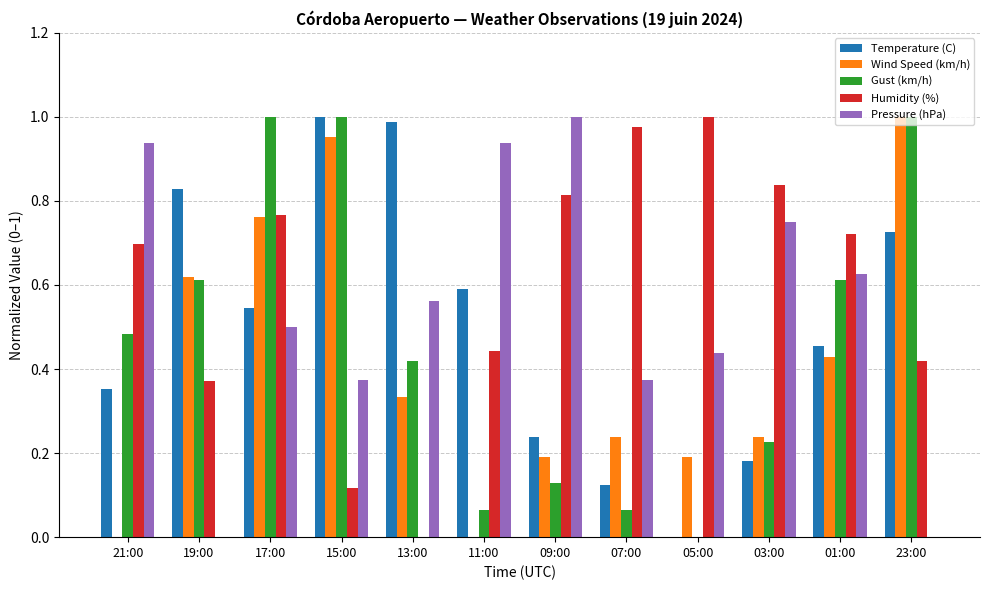

Between 15:00 and 13:00, which series saw the biggest shift?

Wind Speed (km/h)